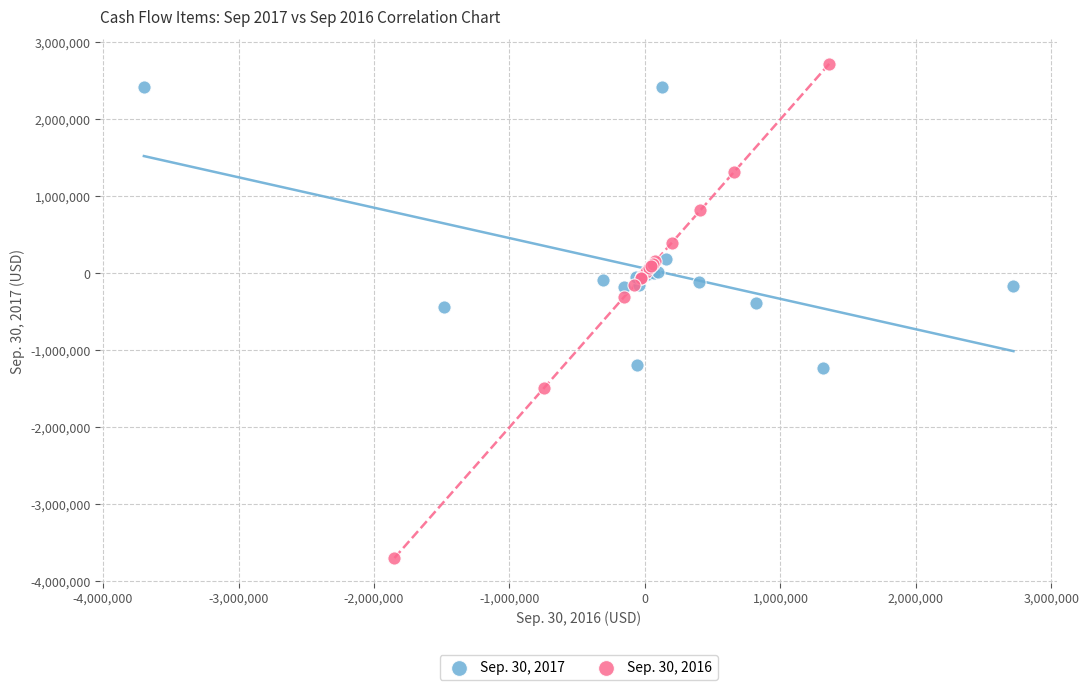

Which series contains the highest Y value?

Sep. 30, 2016